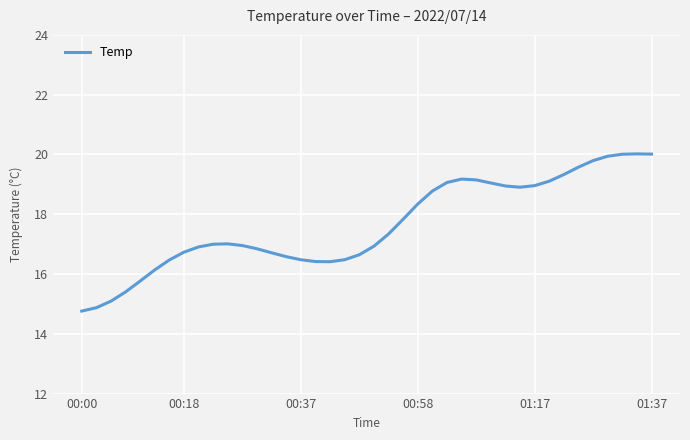

What is the minimum value shown in the chart?

14.8